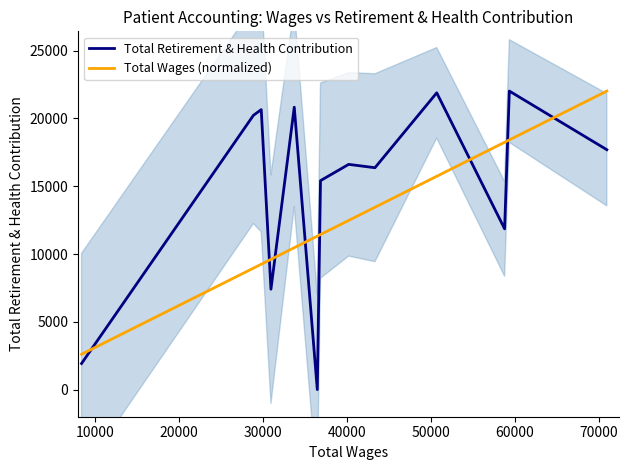

How many times do Total Retirement & Health Contribution and Total Wages (normalized) cross each other?

8